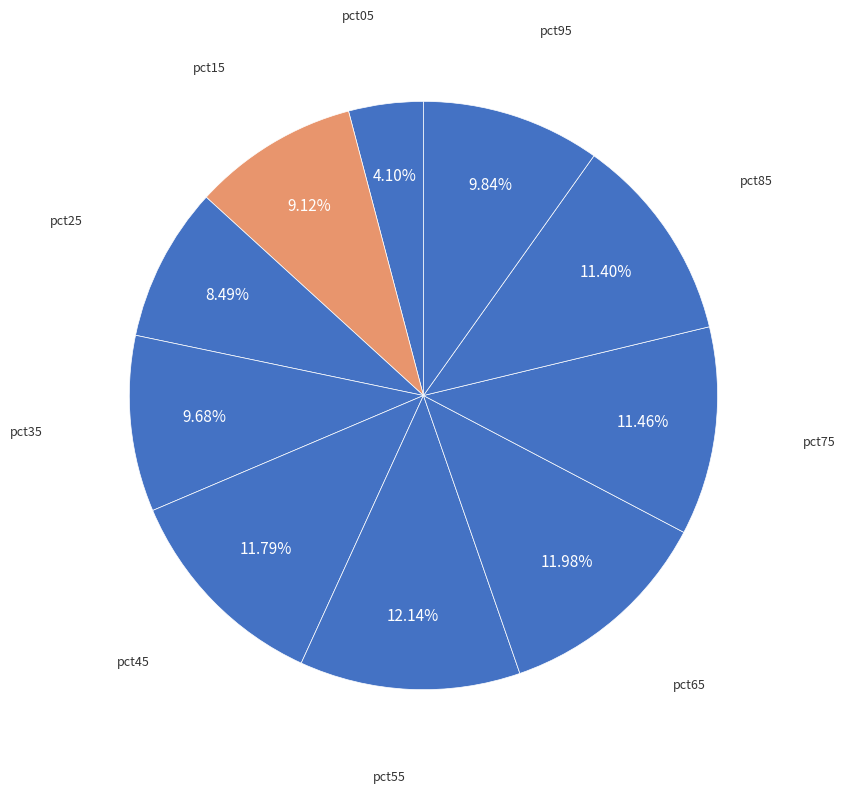

How many slices are in this pie chart?

10